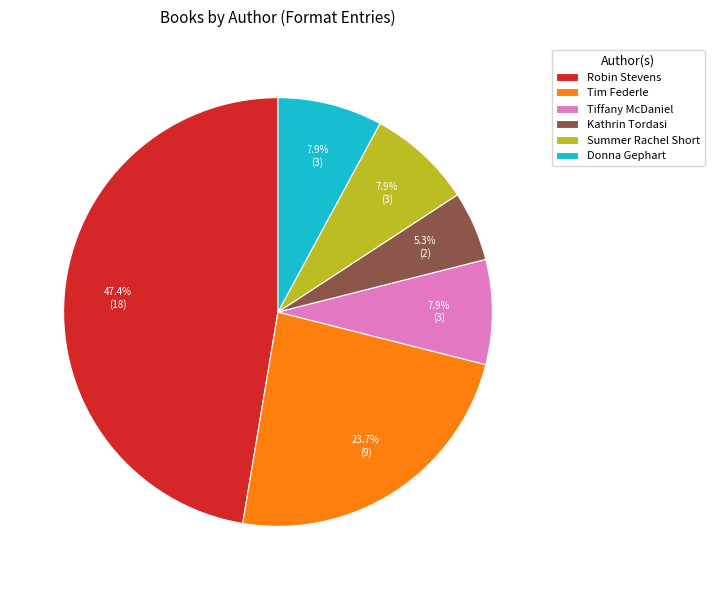

Does any single category account for the majority?

No